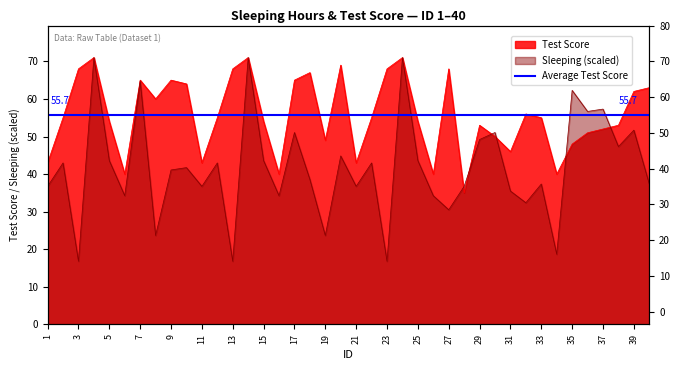

At which category does Test reach its first local valley?

6